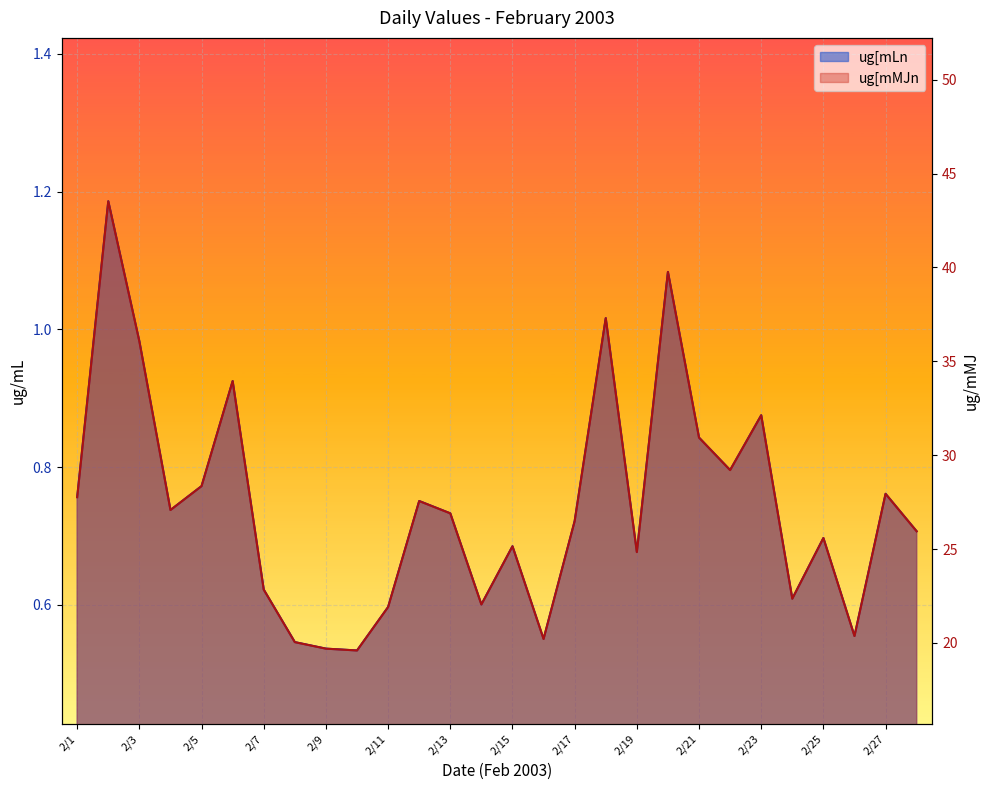

At which category is the sum across all series the highest?

2/2